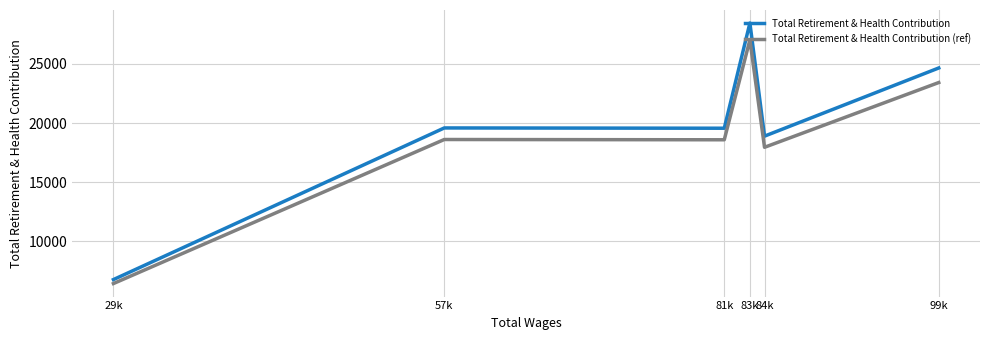

Which series has the largest range (max minus min)?

Total Retirement & Health Contribution